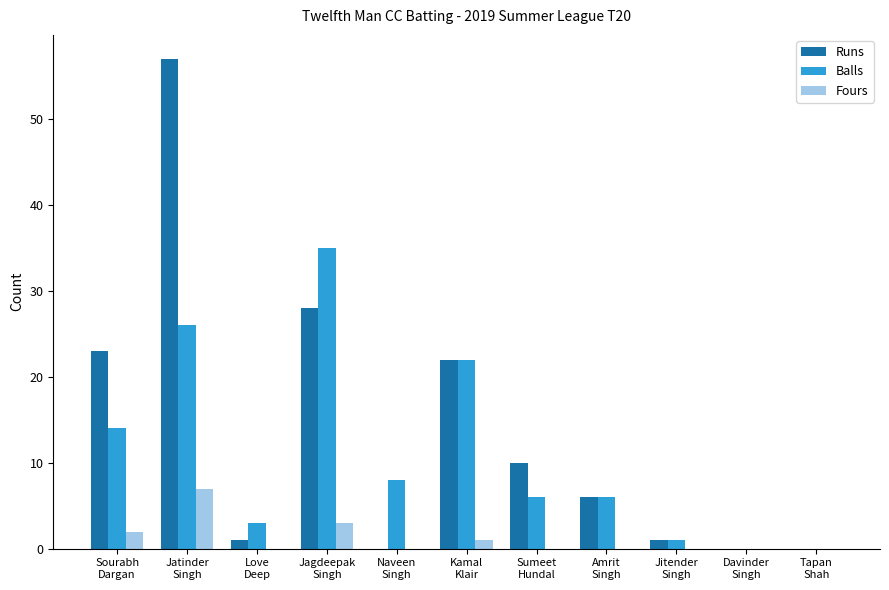

Which series has the largest total across all categories?

Runs